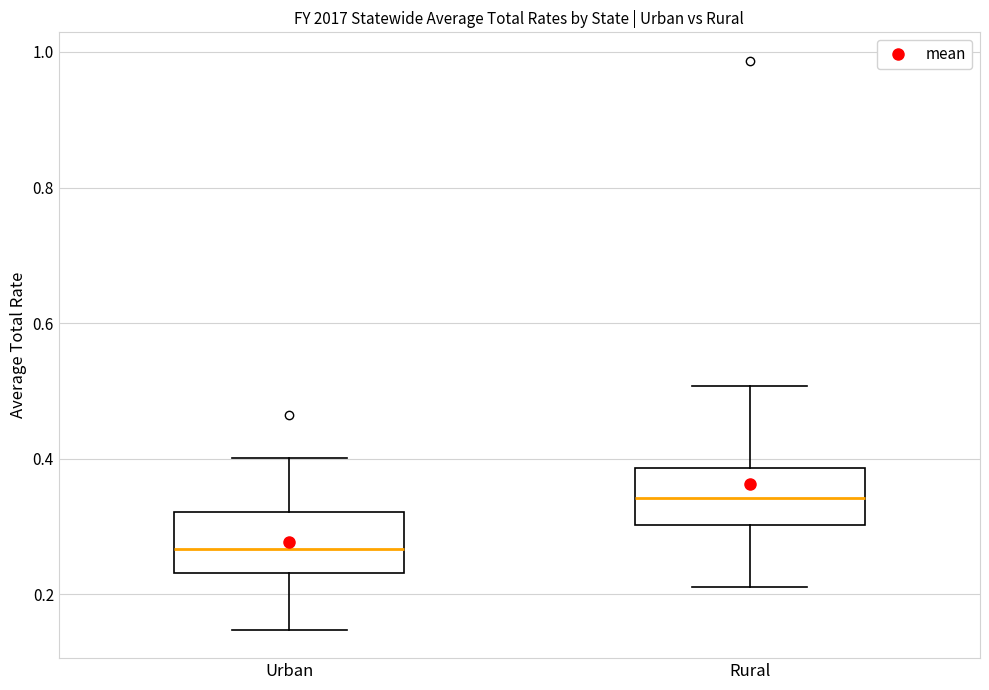

Which box's median line is the lowest?

Urban